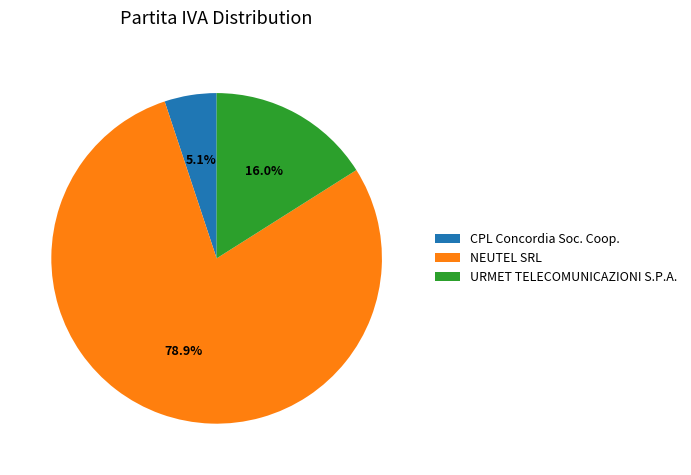

Which category has the smallest portion of the pie?

CPL Concordia Soc. Coop.